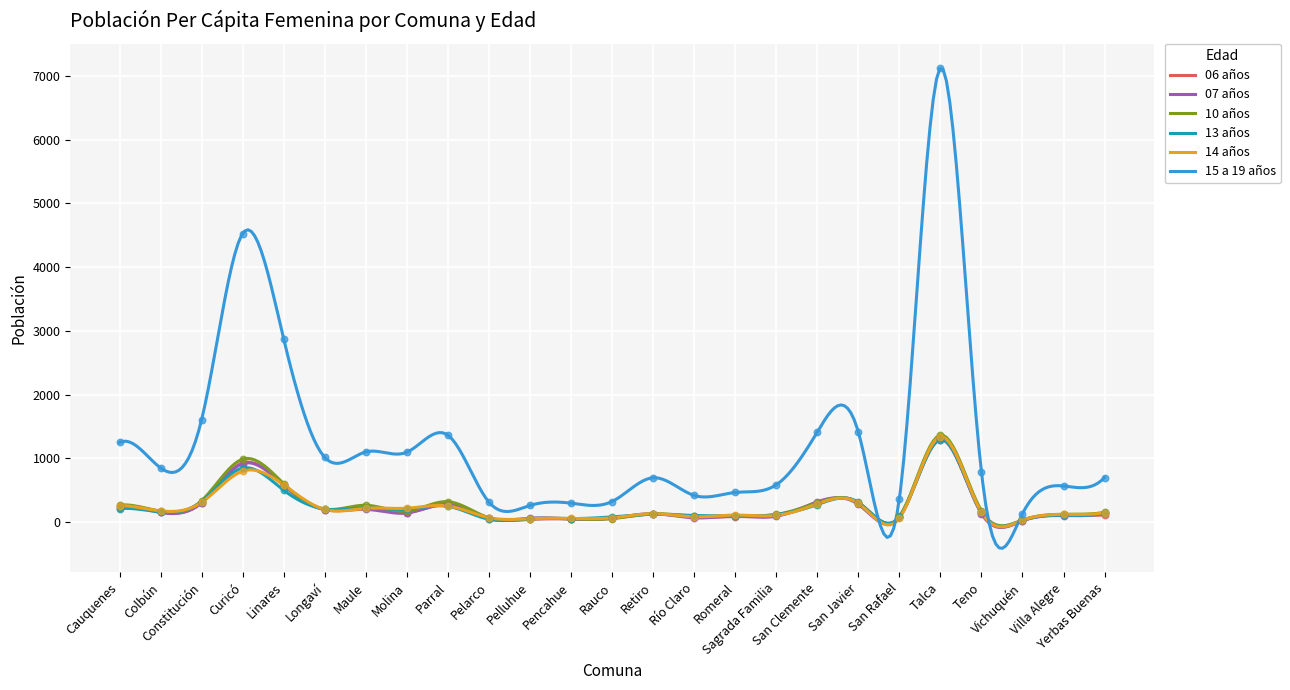

At how many categories does at least one series exceed 1968?

3